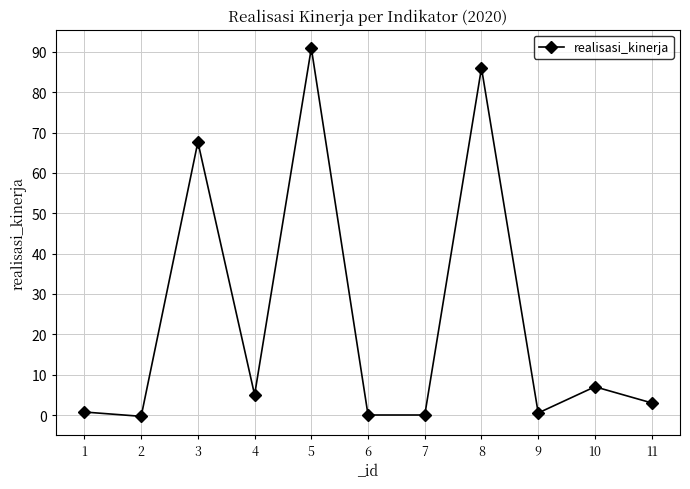

True or false: the data shows -38.5 at 6.

False